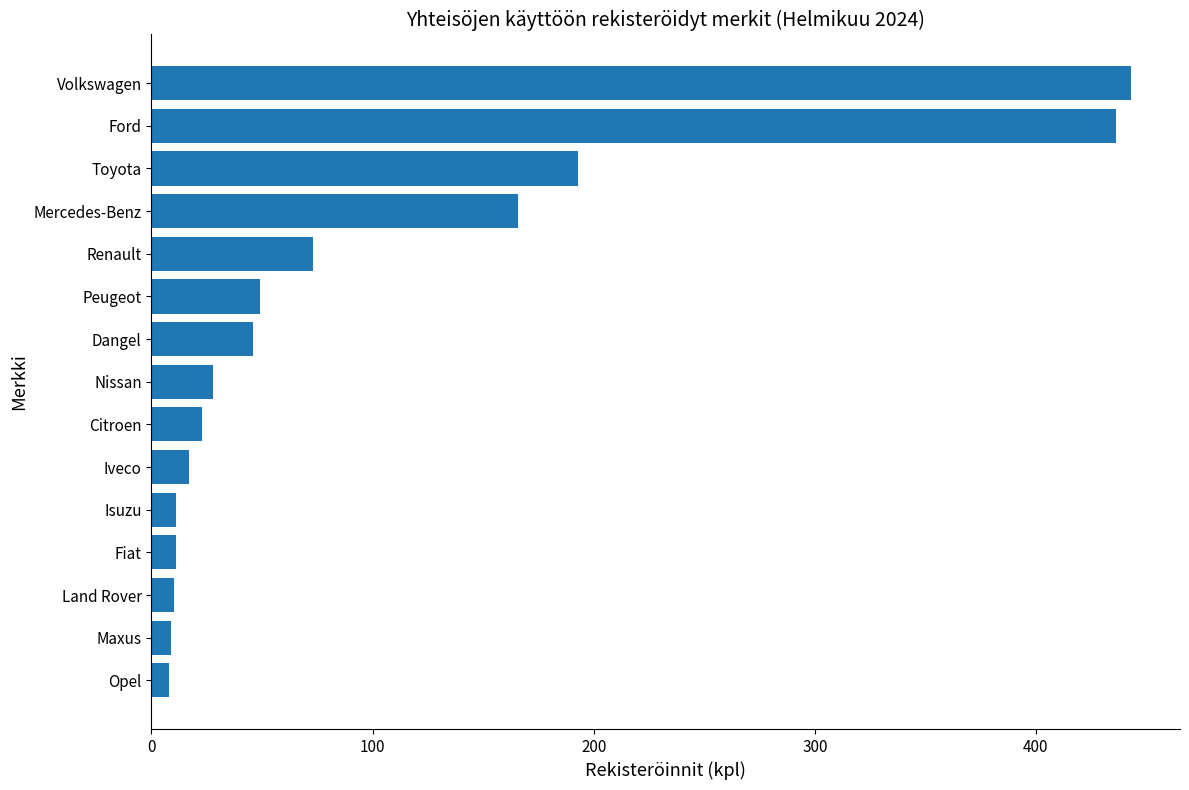

Does the chart contain stacked bars?

No